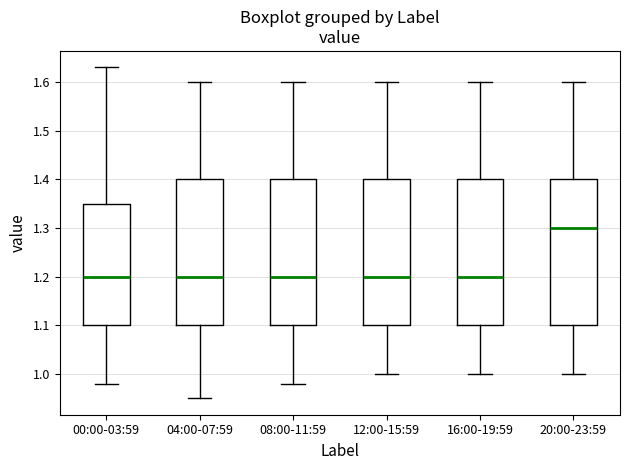

Reading left to right, read every box against the y-axis: the position of its median line, the range the box covers, and the ends of its whiskers. The values are not printed on the chart, so give them approximately, as read against the axis.

00:00-03:59: median 1.20, box 1.10 to 1.35, whiskers 0.98 to 1.63
04:00-07:59: median 1.20, box 1.10 to 1.40, whiskers 0.95 to 1.60
08:00-11:59: median 1.20, box 1.10 to 1.40, whiskers 0.98 to 1.60
12:00-15:59: median 1.20, box 1.10 to 1.40, whiskers 1.00 to 1.60
16:00-19:59: median 1.20, box 1.10 to 1.40, whiskers 1.00 to 1.60
20:00-23:59: median 1.30, box 1.10 to 1.40, whiskers 1.00 to 1.60